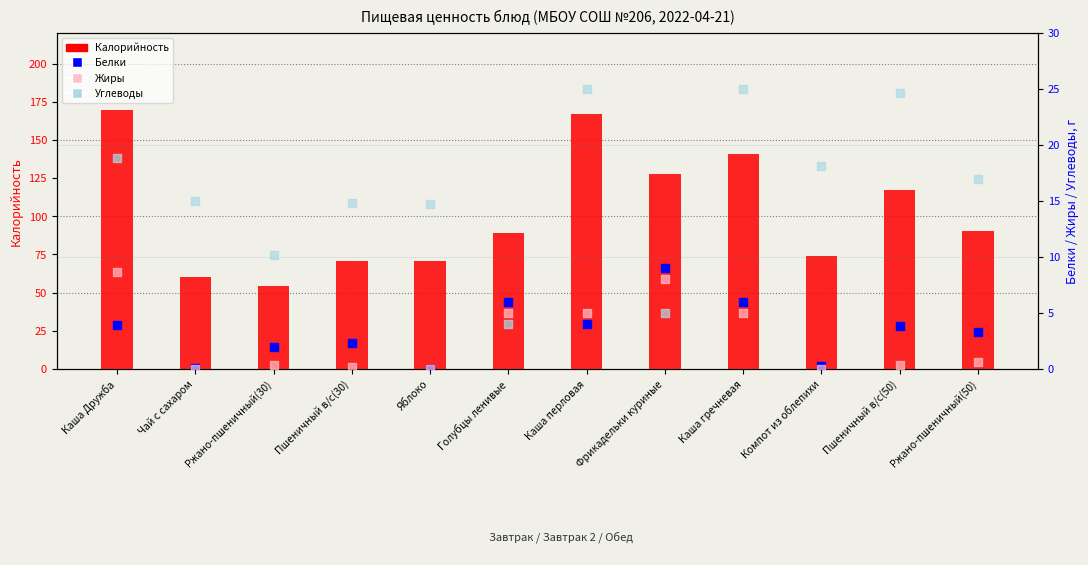

Which series has the widest spread of Y values?

Калорийность